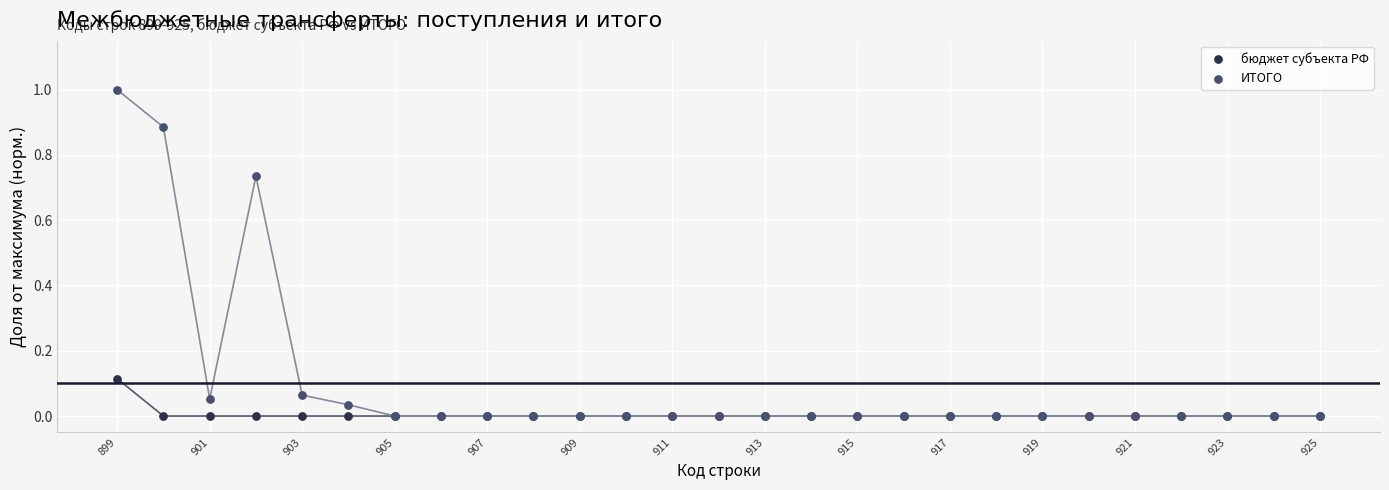

What are all the series names shown in the legend?

бюджет субъекта РФ, ИТОГО